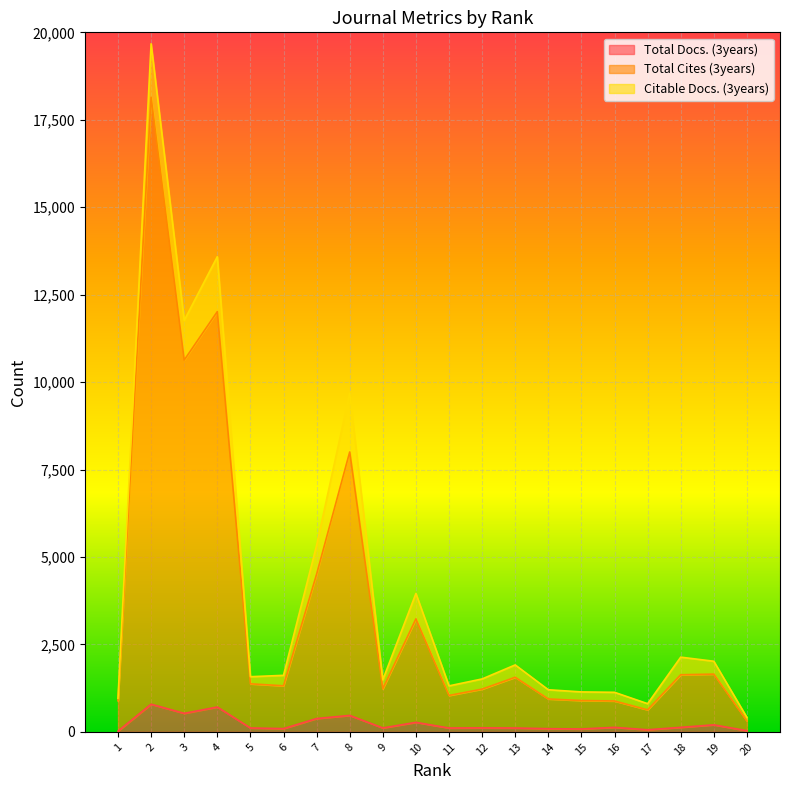

In Total Cites (3years), how many points are higher than both neighbors (excluding endpoints)?

6